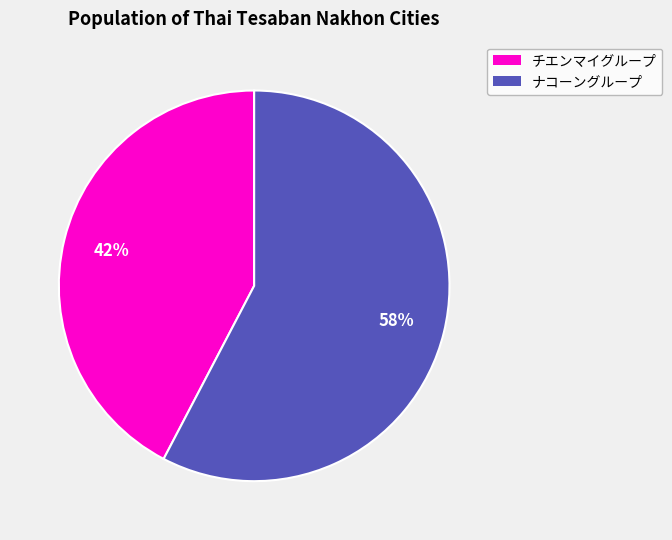

To the nearest percent, what is the average slice percentage?

50%